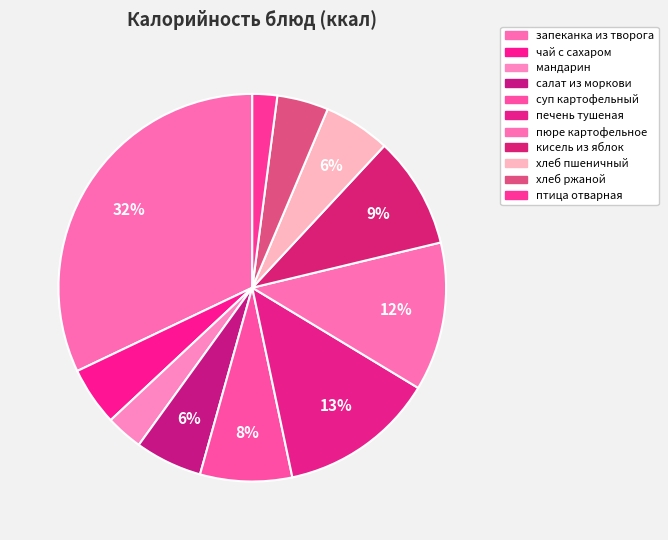

How many segments does this pie chart have?

11